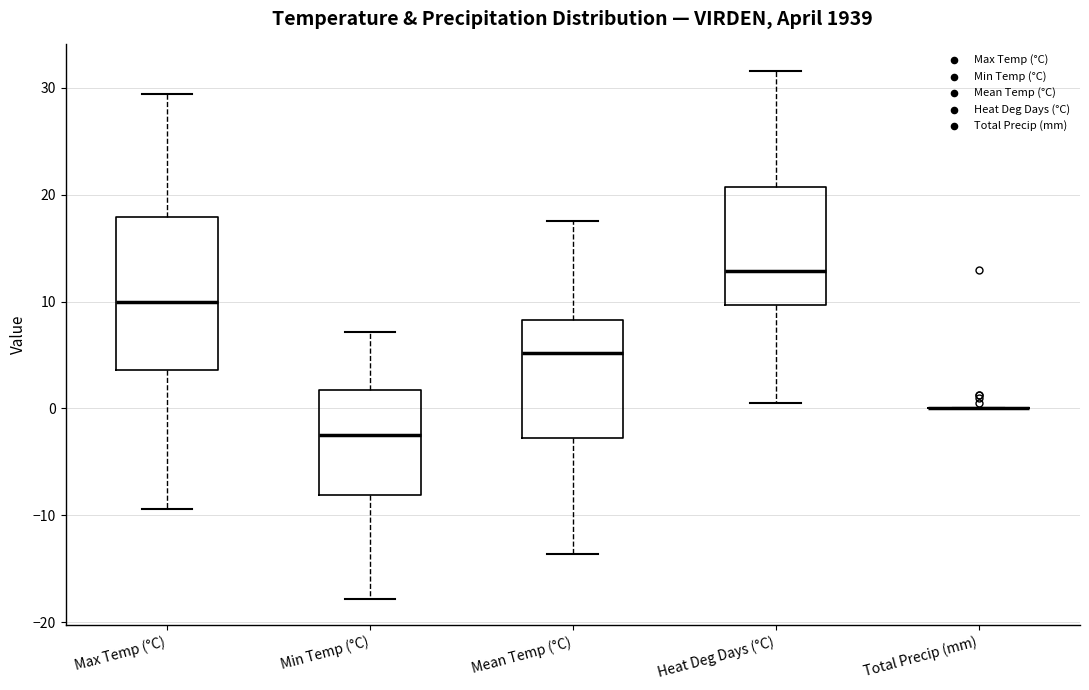

Which box is the tallest, from its lower edge to its upper edge?

Max Temp (°C)